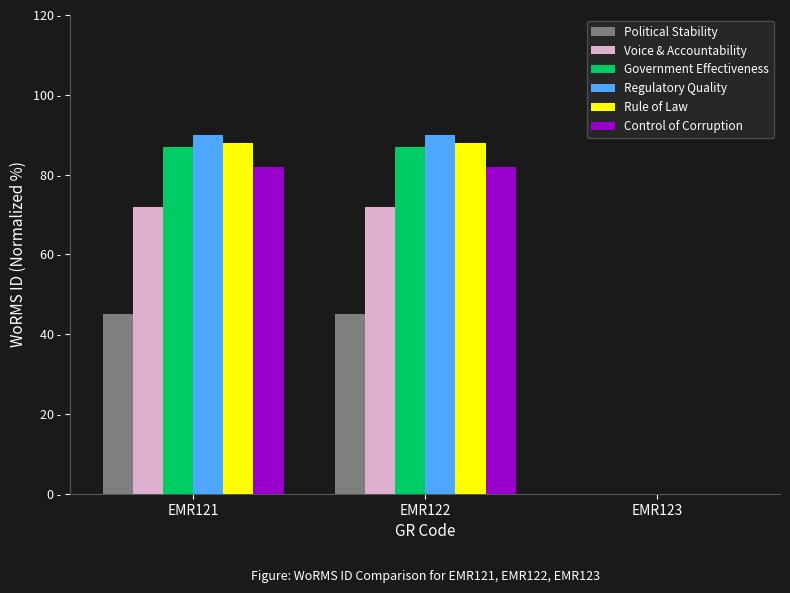

Are the bars grouped side by side (vs. stacked)?

Yes